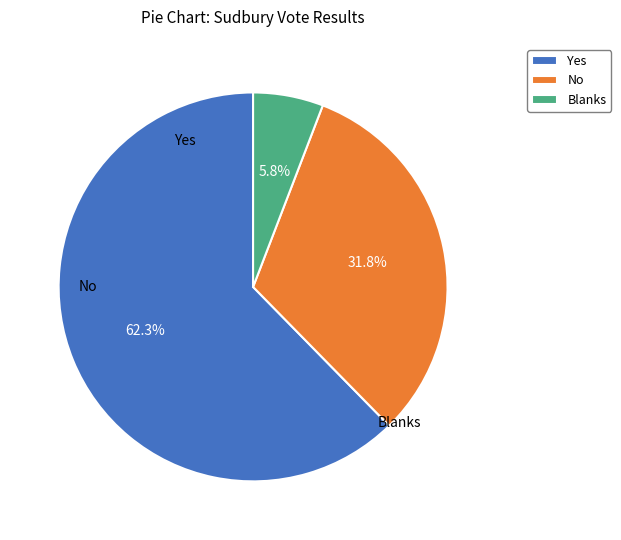

Between Yes and Blanks, which is larger?

Yes